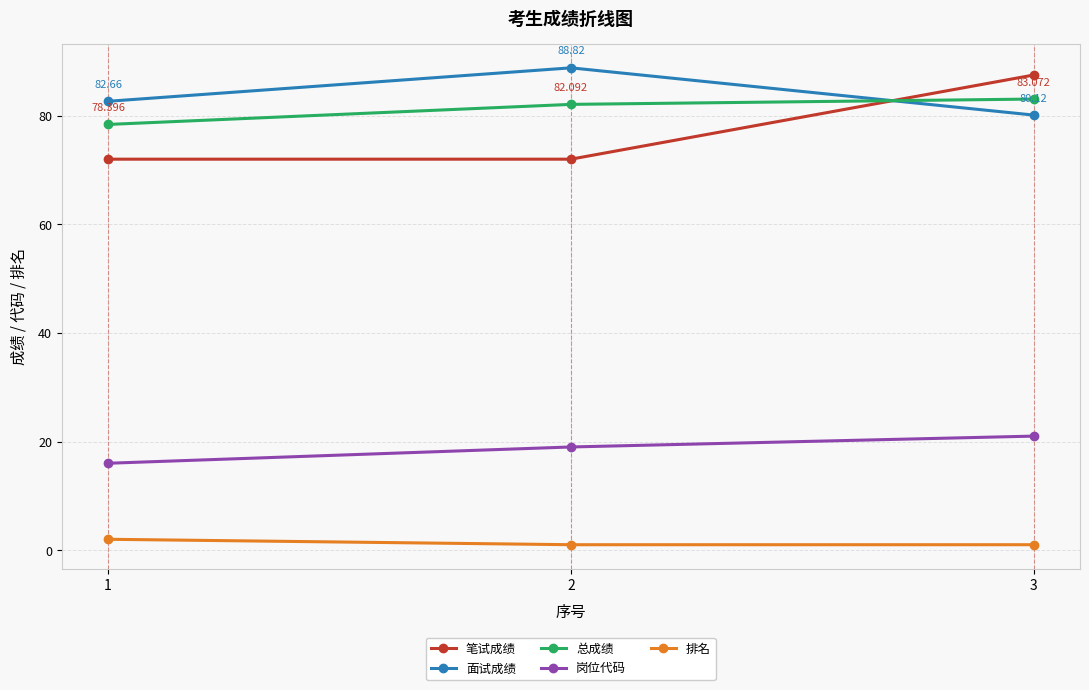

Which category has the highest value in the 面试成绩 series?

2